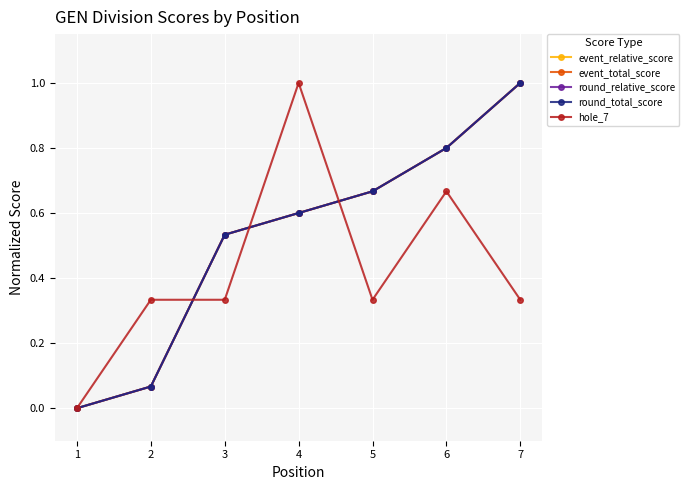

Is it true that event_total_score equals 0.4 at 4?

False